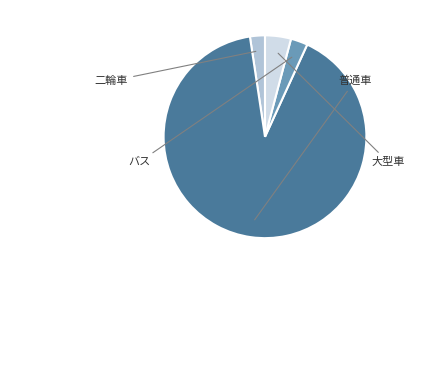

Is there a majority slice in this chart?

Yes